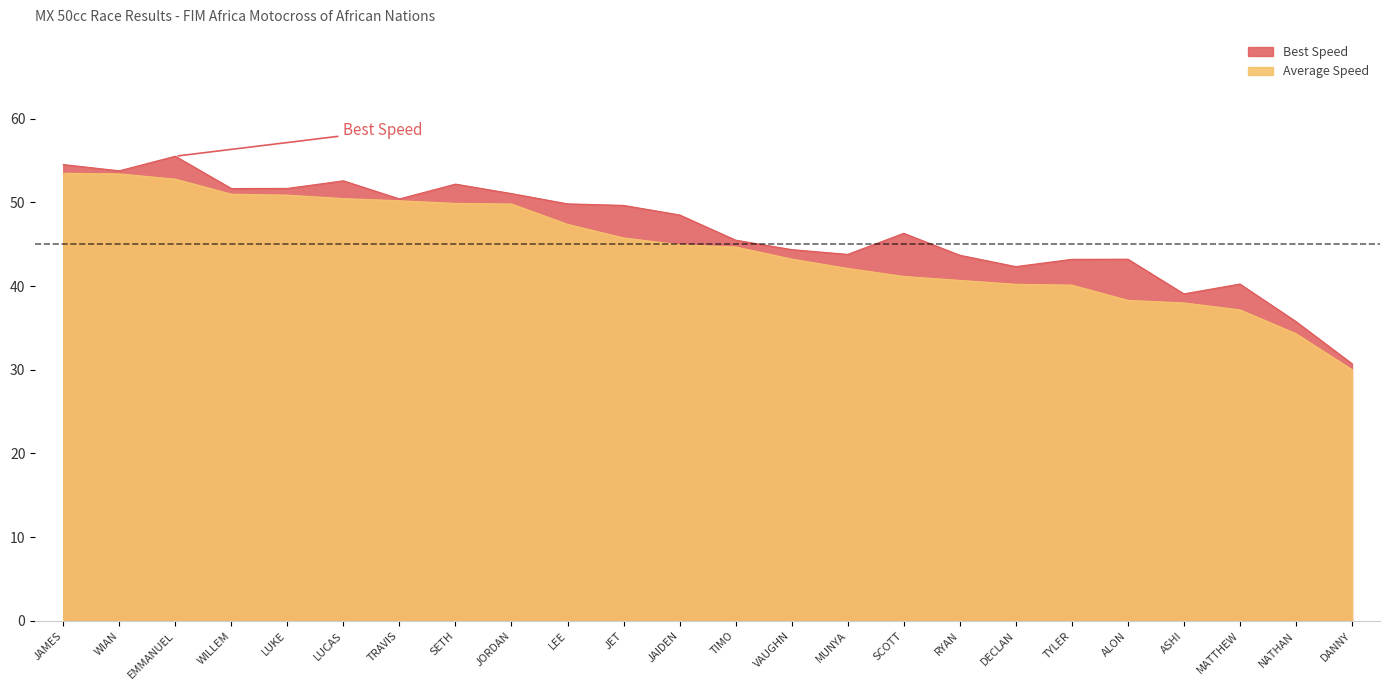

At which label does Average Speed reach its minimum?

DANNY